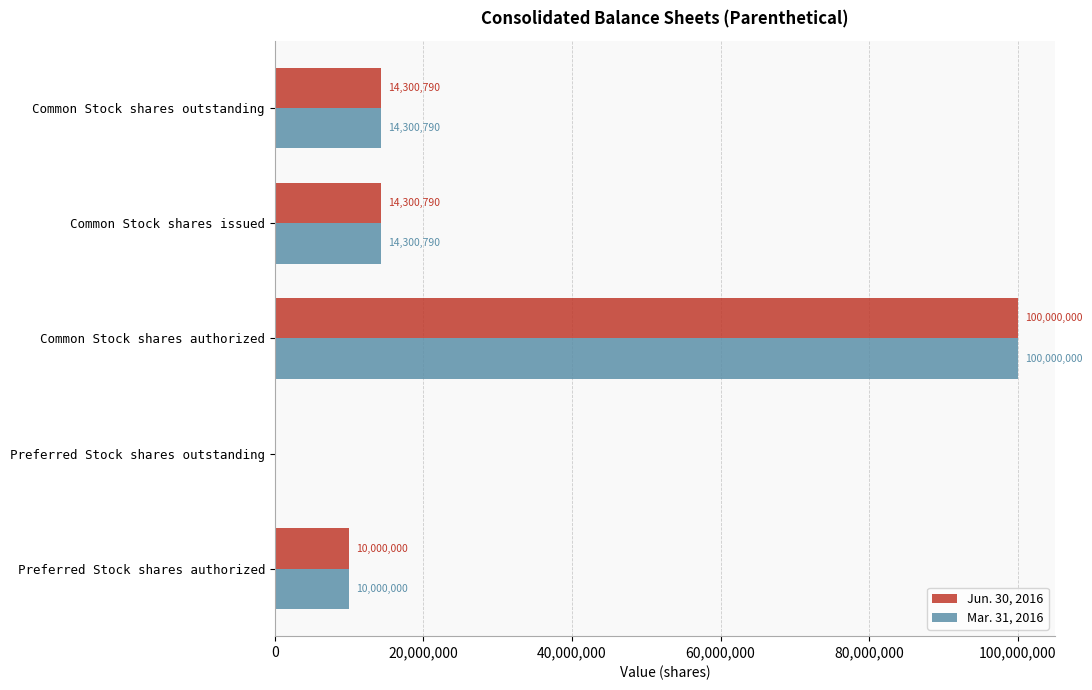

How many series are shown in this chart?

2